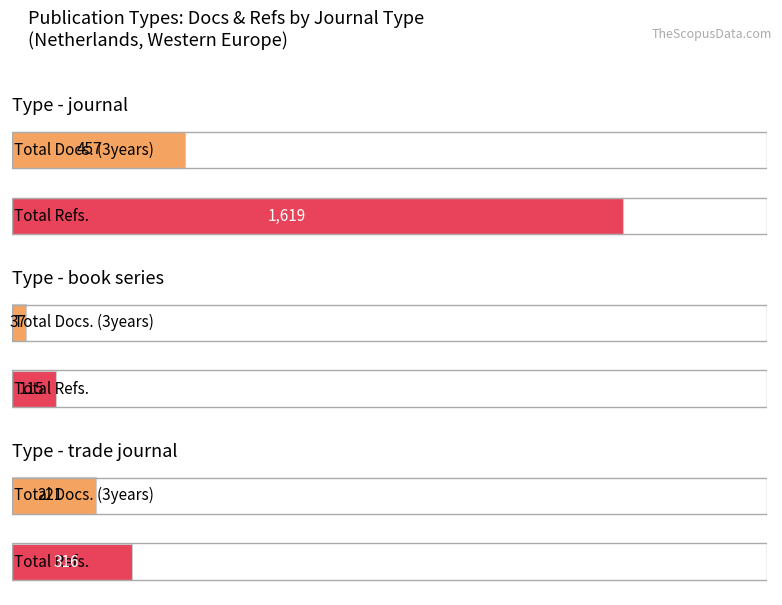

Rank the series at Citable Docs. (3years) from lowest to highest value.

book series, trade journal, journal